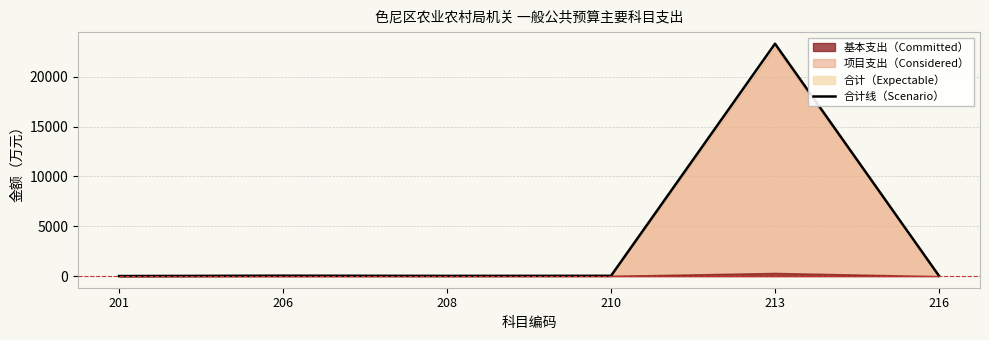

How many interior local valleys (lower than both neighbors) does the data have?

1